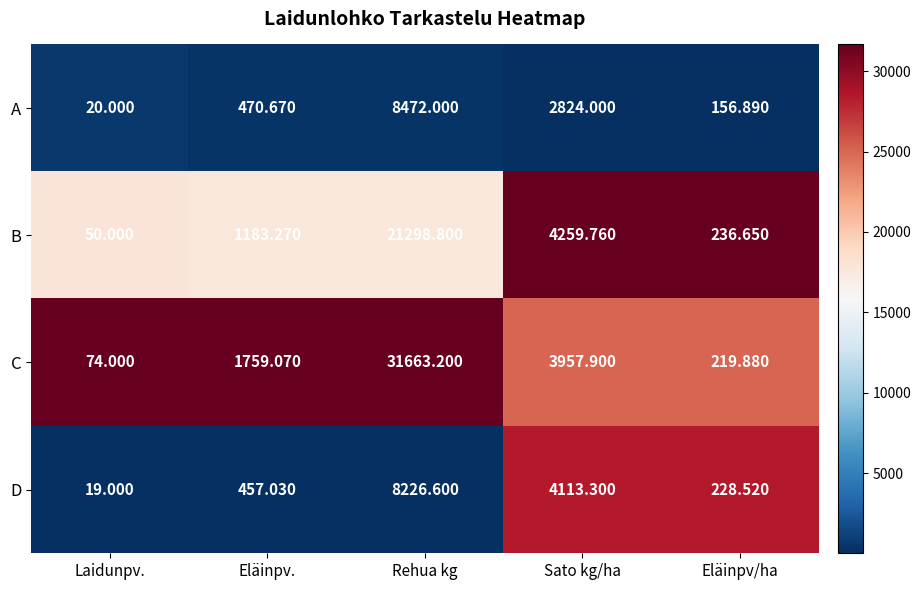

Rank the series by their maximum value, from lowest to highest.

D, A, B, C